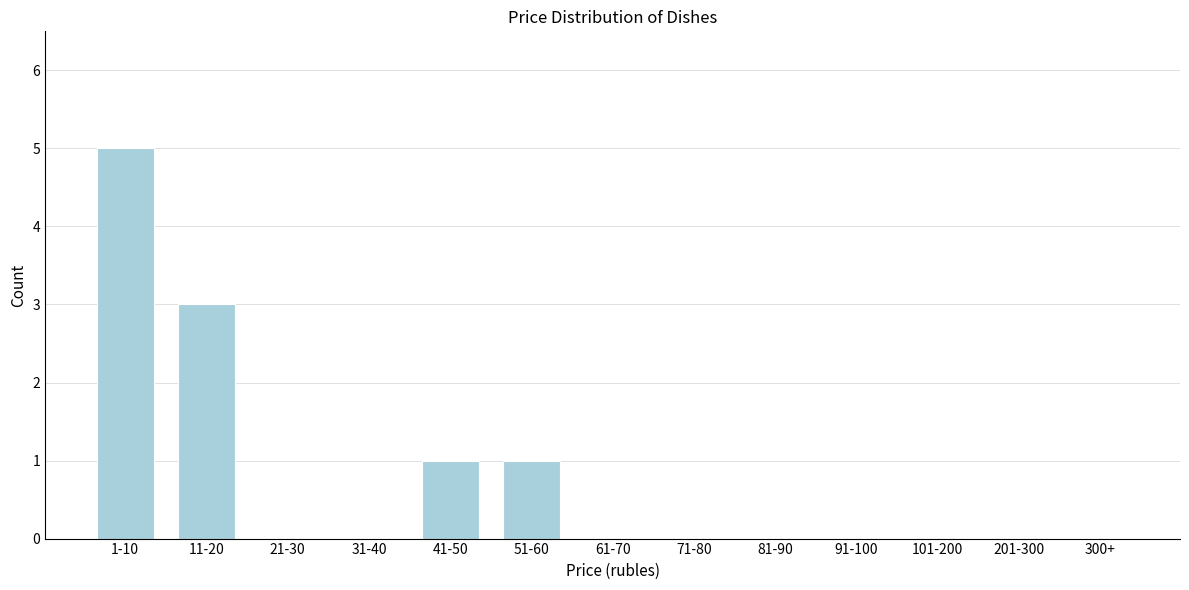

Reading left to right, what are all the values shown in this chart?

1-10=5	11-20=3	21-30=0	31-40=0	41-50=1	51-60=1	61-70=0	71-80=0	81-90=0	91-100=0	101-200=0	201-300=0	300+=0